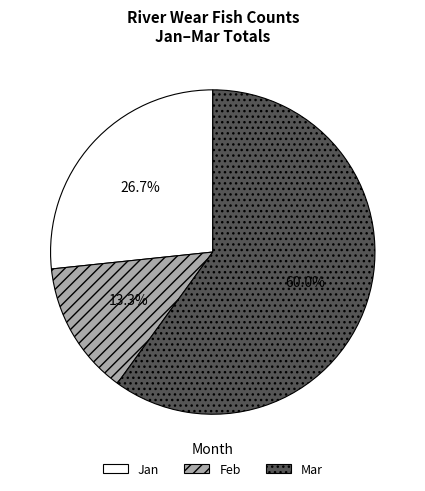

The Jan slice represents 39% of the pie. True or false?

False